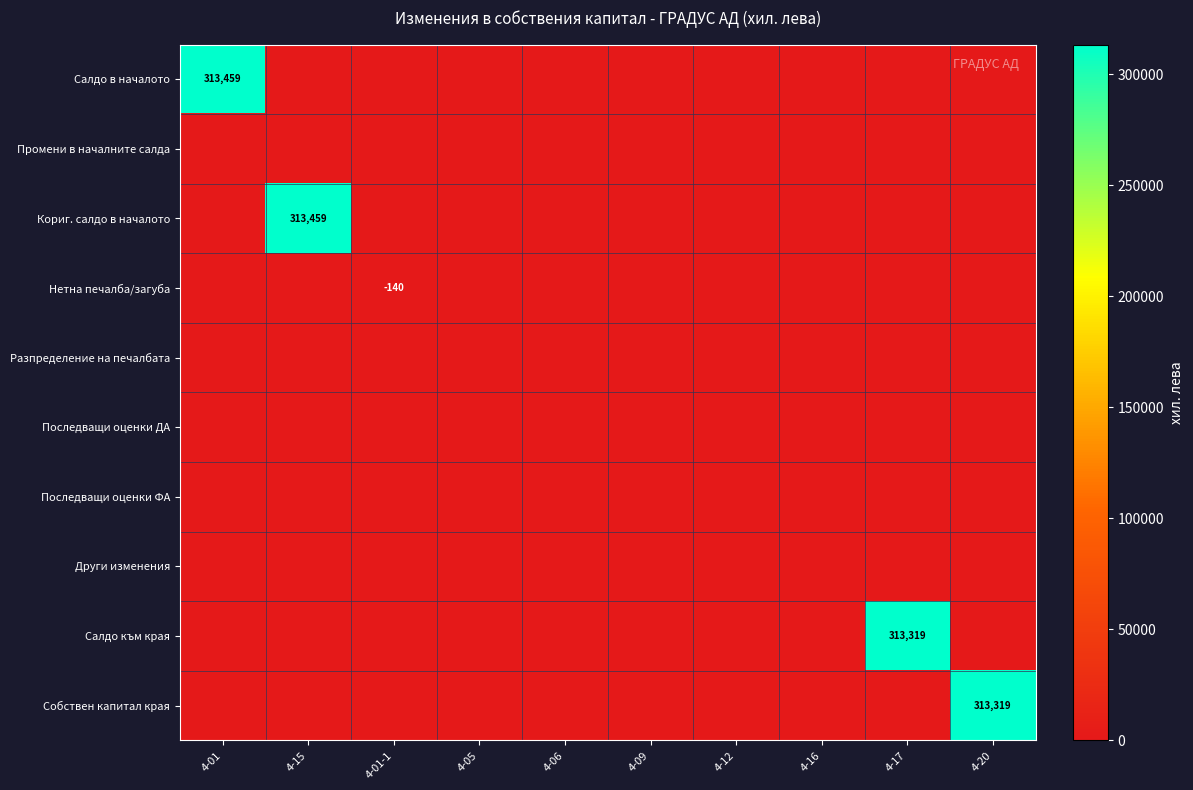

Rank the series at 4-17 from highest to lowest value.

Салдо към края, Салдо в началото, Промени в началните салда, Кориг. салдо в началото, Нетна печалба/загуба, Разпределение на печалбата, Последващи оценки ДА, Последващи оценки ФА, Други изменения, Собствен капитал края